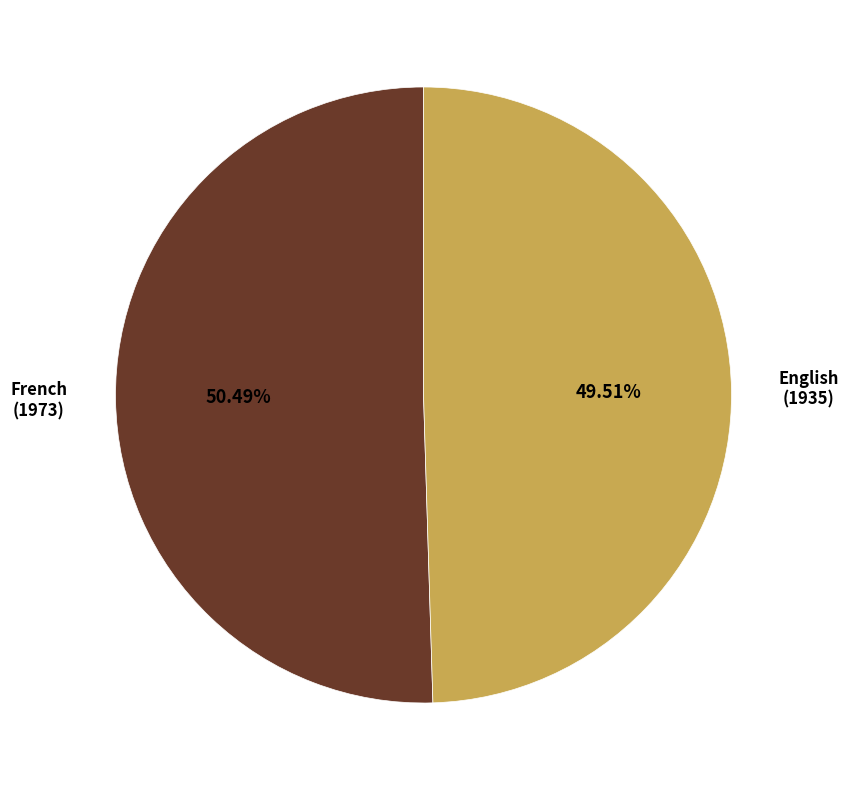

What portion of the pie excludes English (1935)?

50.5%